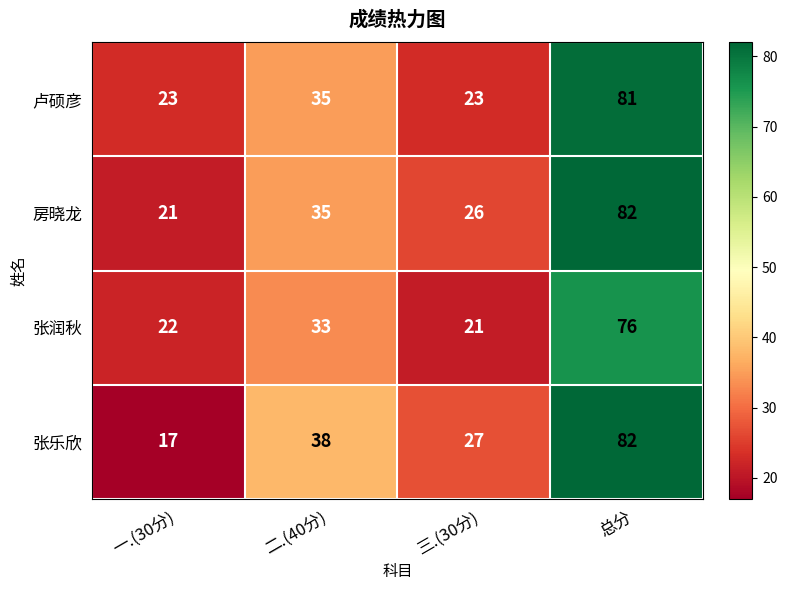

Which series has the widest spread of values?

张乐欣